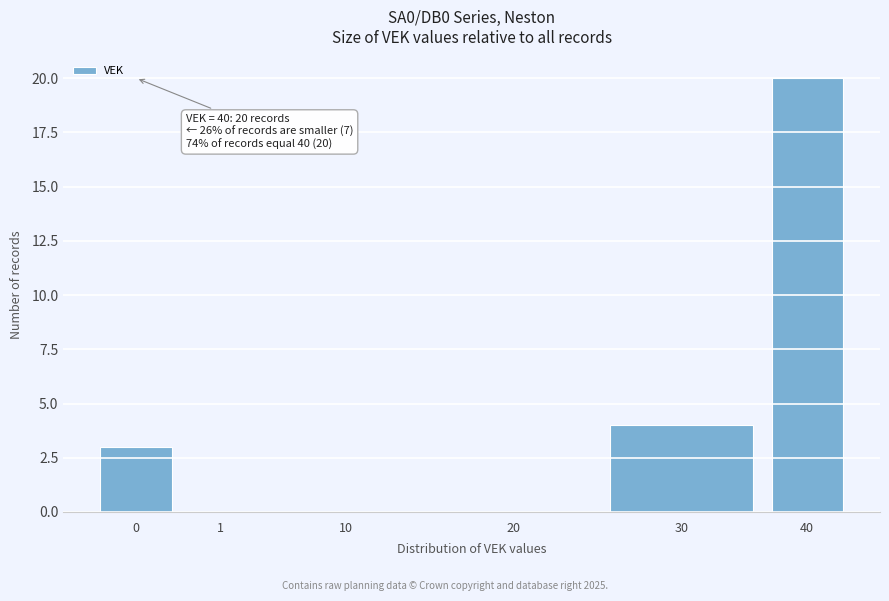

Reading right to left, list all the values displayed in this chart.

40=20	30=4	20=0	10=0	1=0	0=3